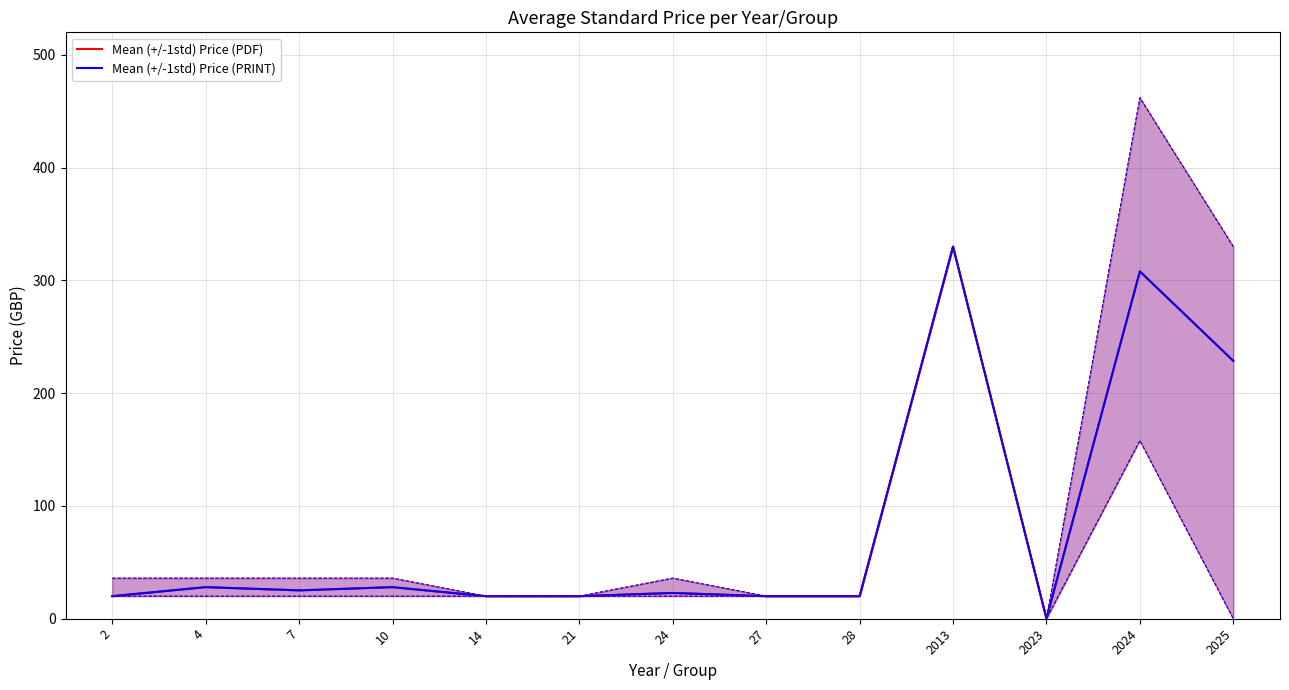

Rank the series at 2023 from lowest to highest value.

Mean (+/-1std) Price (PDF), Mean (+/-1std) Price (PRINT)